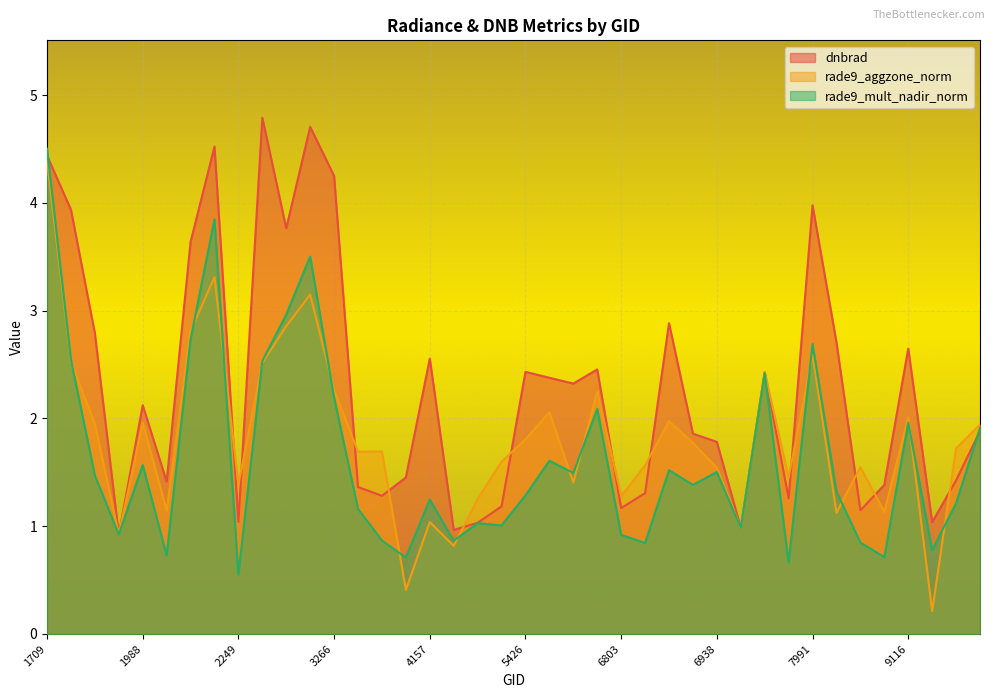

True or false: dnbrad has more than 2 points higher than both neighbors.

True